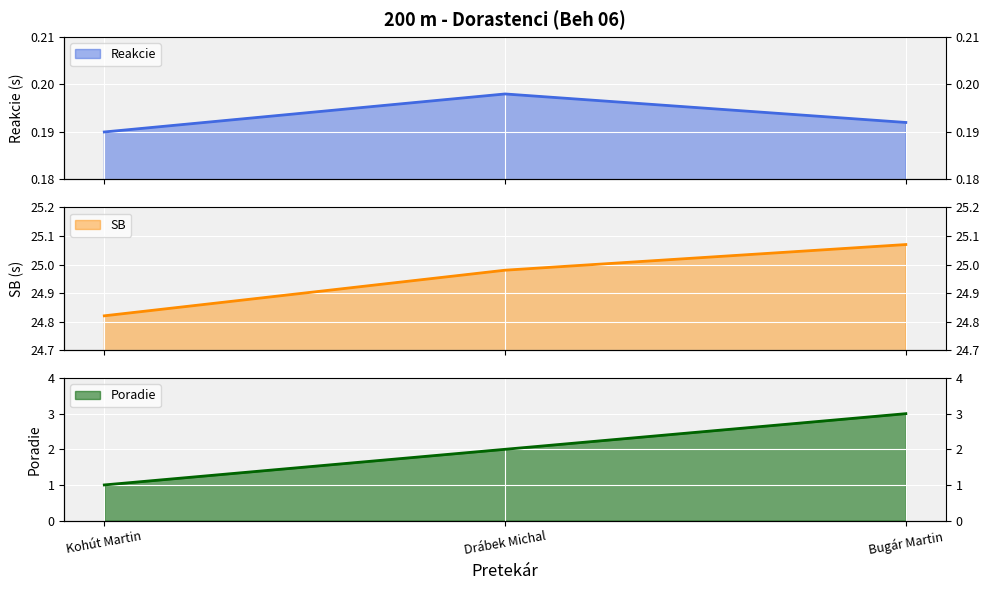

At which category is the sum across all series the highest?

Bugár Martin